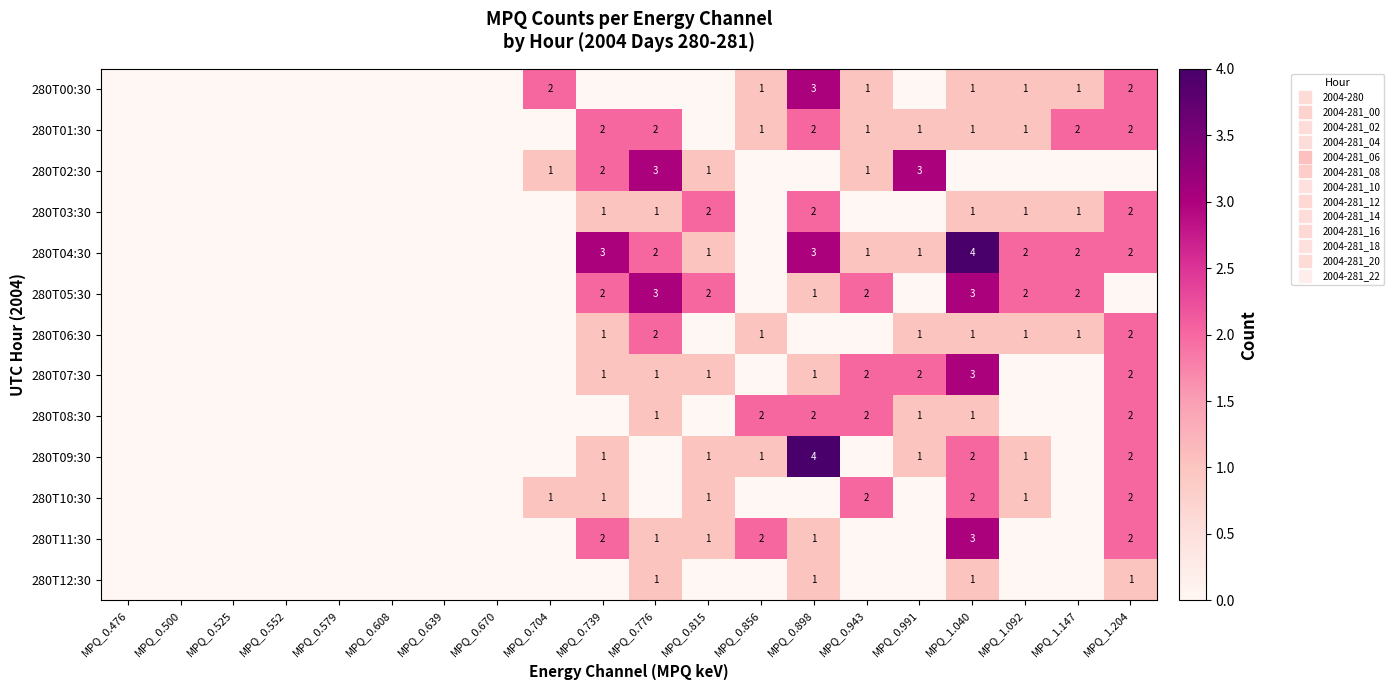

What is the difference between the maximum and minimum values in the 280T10:30 series?

2